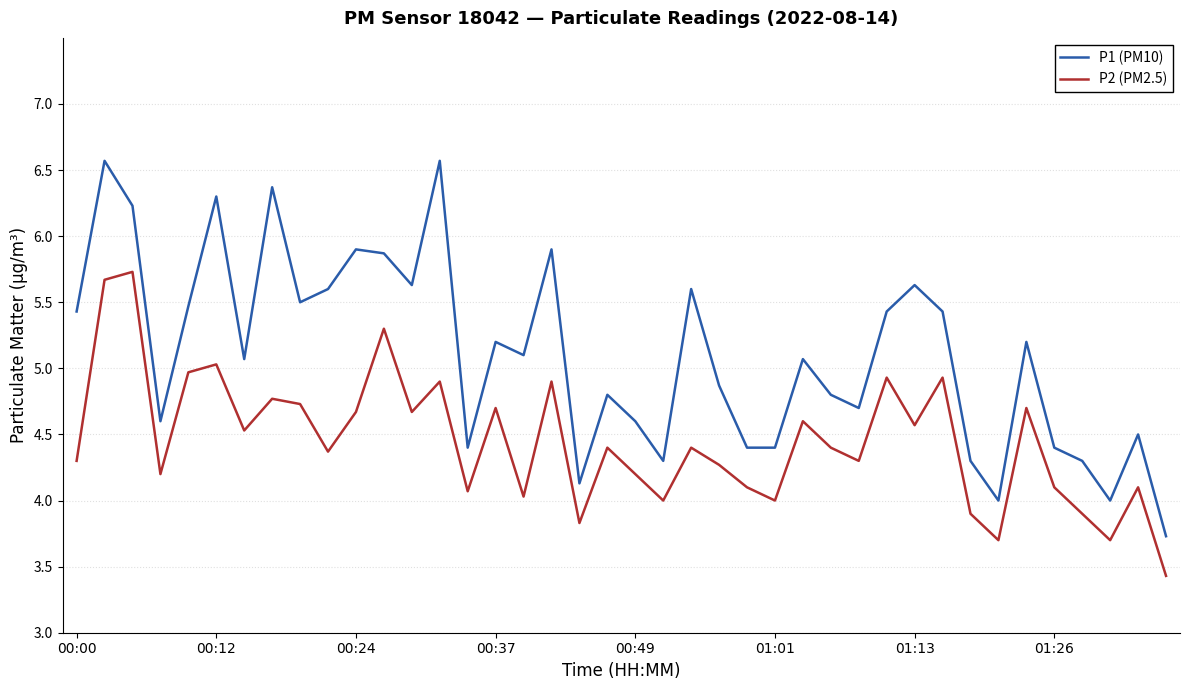

What is the maximum value for P2 (PM2.5)?

5.7